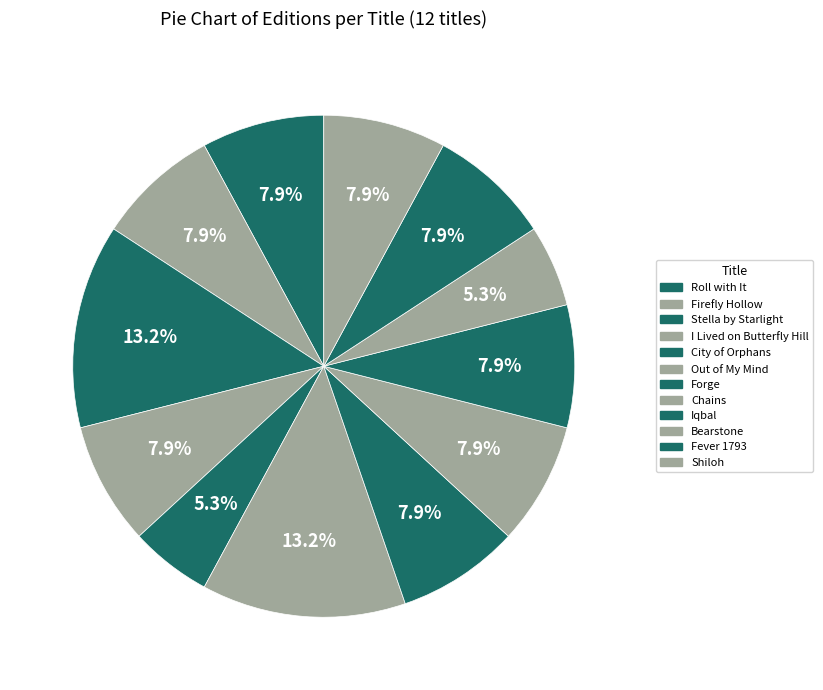

The I Lived on Butterfly Hill slice represents 8% of the pie. True or false?

True